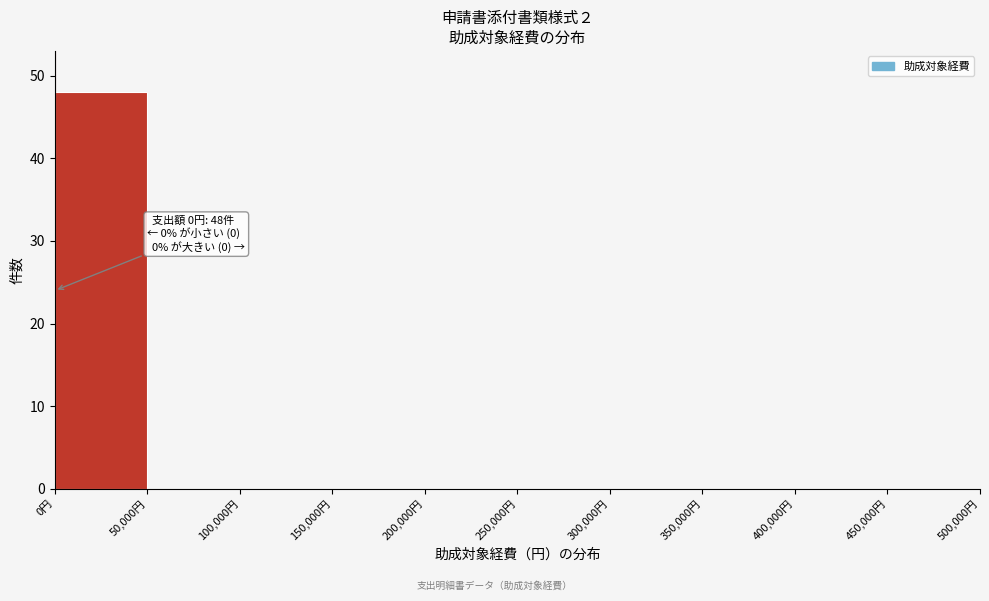

Which range on the x-axis has the tallest bar?

0 to 50000